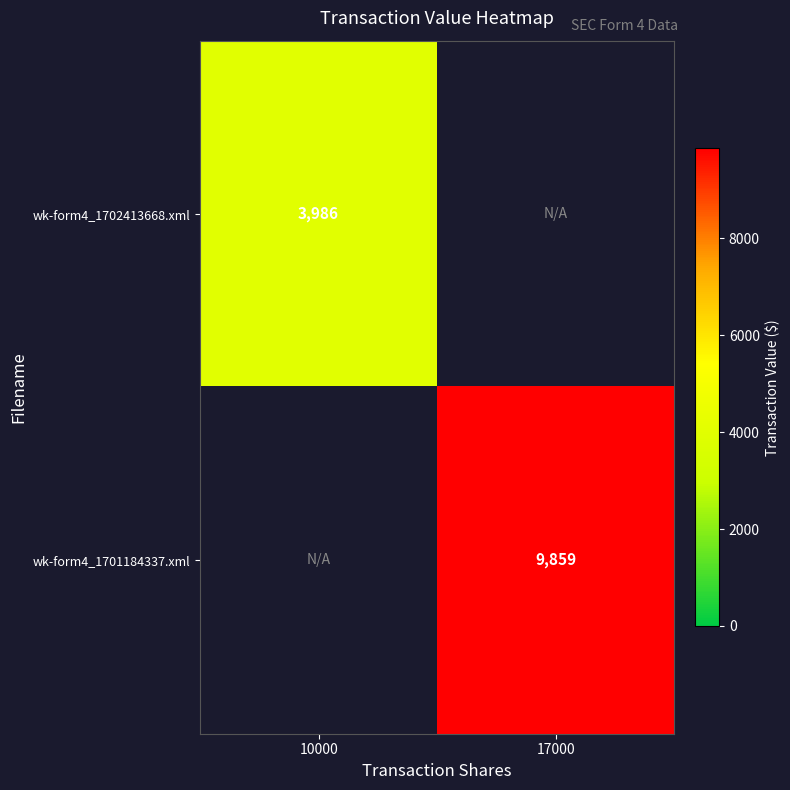

What is the minimum value shown in the chart?

3986.0